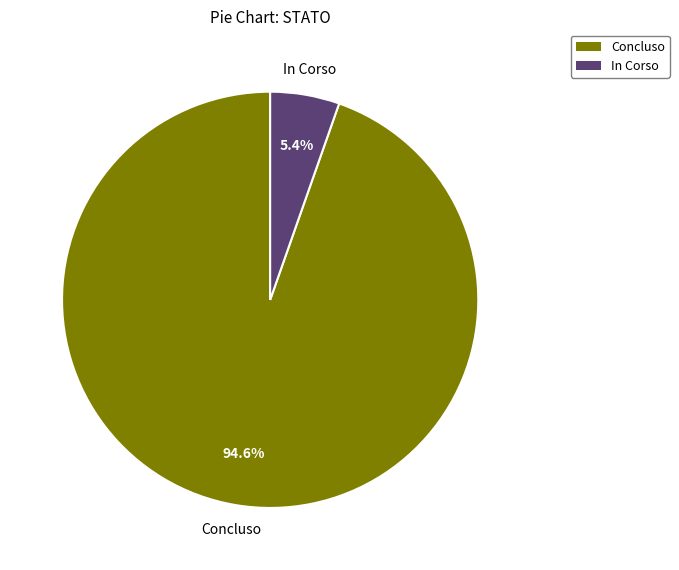

Is there any slice that represents more than half of the pie?

Yes